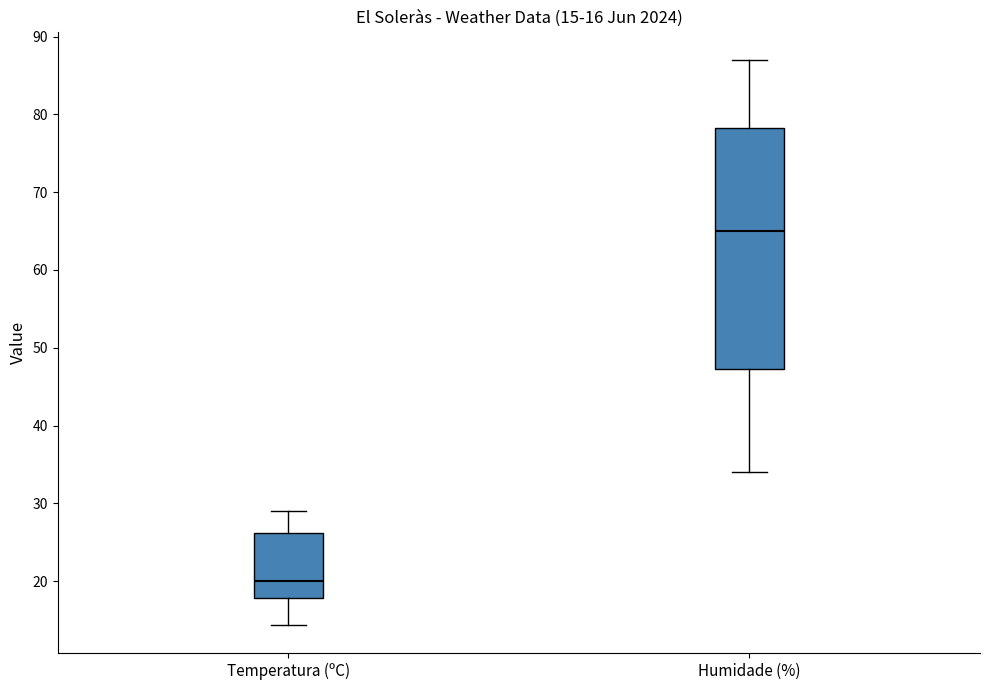

Which box's median line is the highest?

Humidade (%)